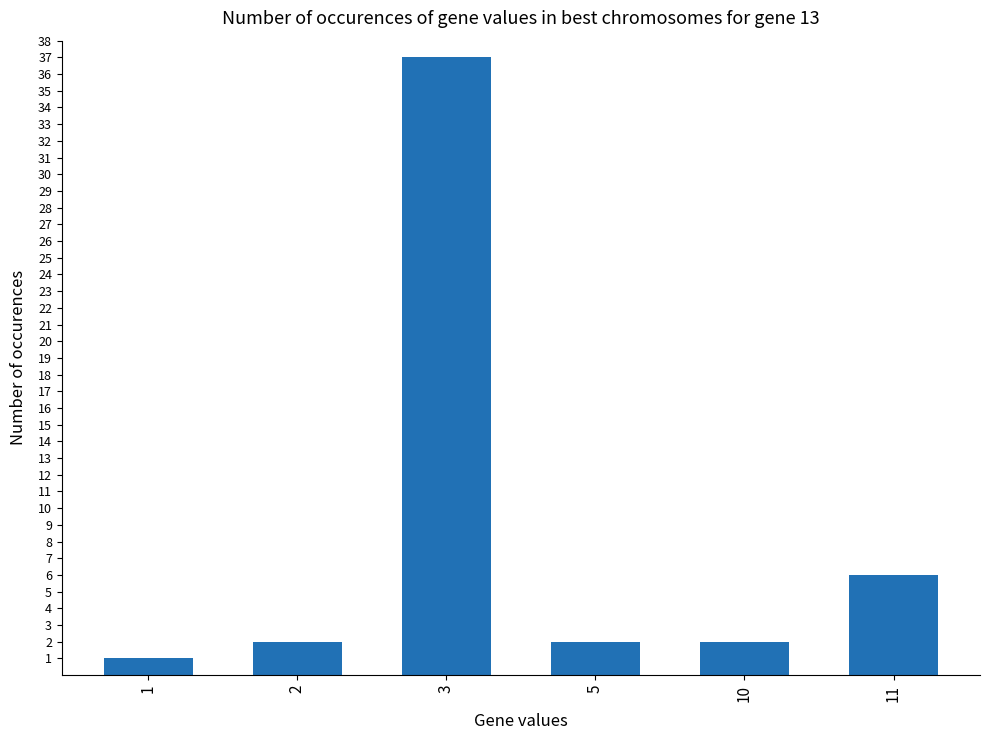

Reading right to left, transcribe all the data shown in this chart.

11=6	10=2	5=2	3=37	2=2	1=1